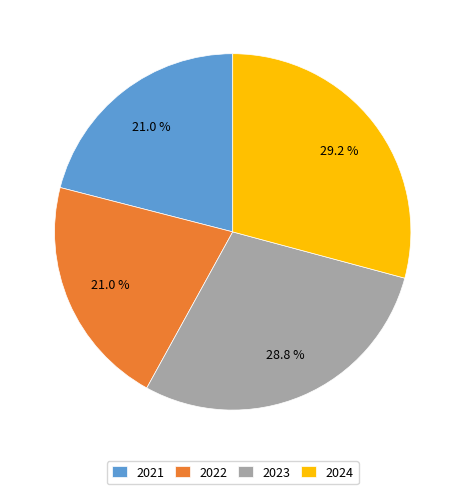

Count the number of slices in the pie.

4